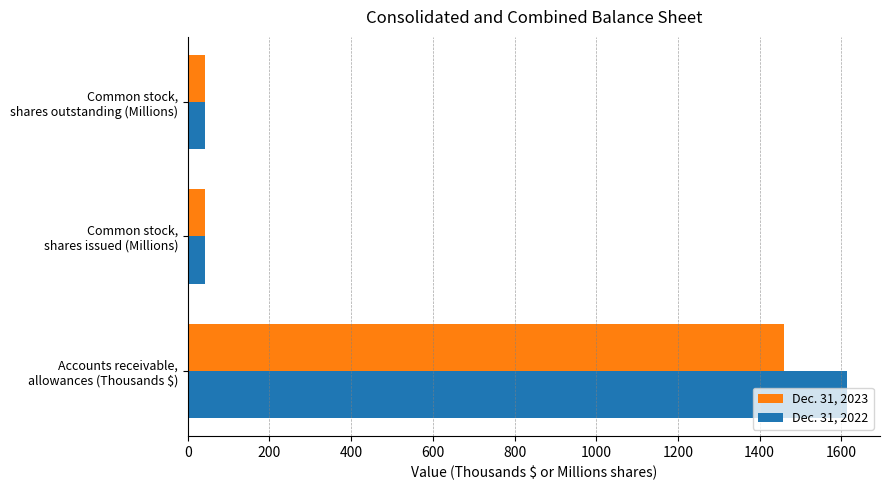

What is the difference between the maximum and minimum values in the Dec. 31, 2023 series?

1417.1